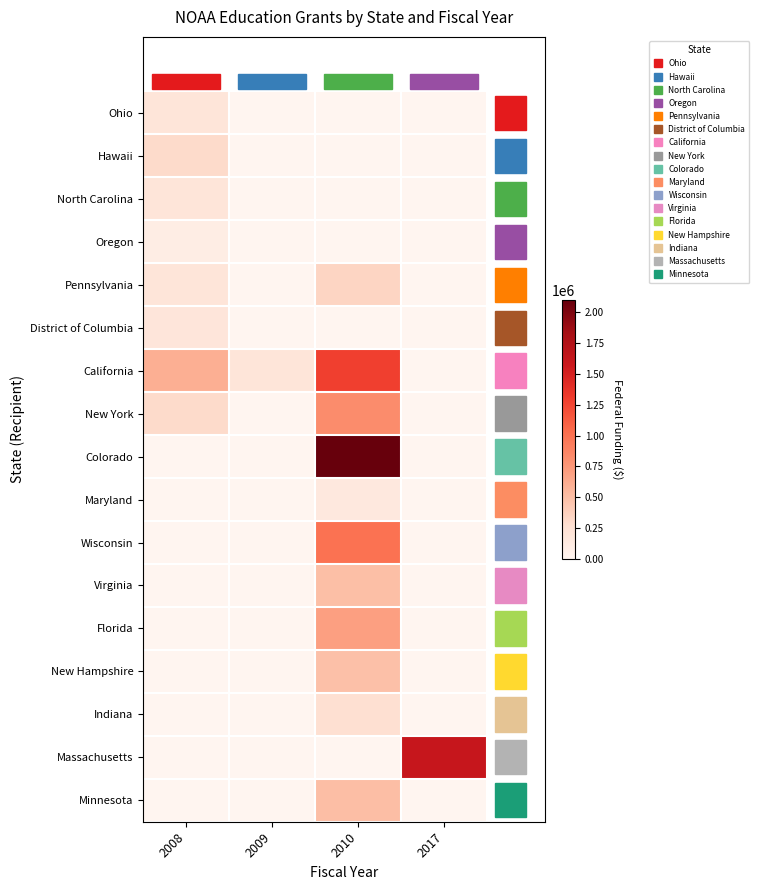

What is the difference between the highest and lowest values at 2010?

2102706